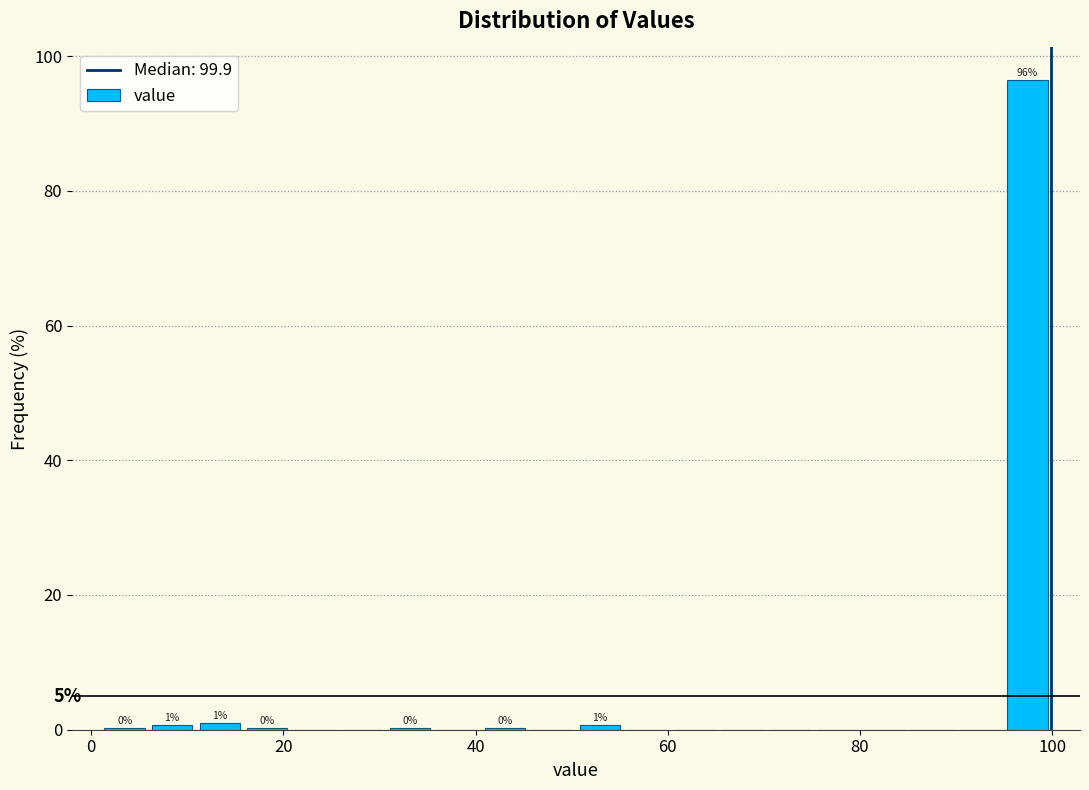

Around what value on the x-axis is the tallest bar? Give the approximate position of its centre, as read against the axis.

98